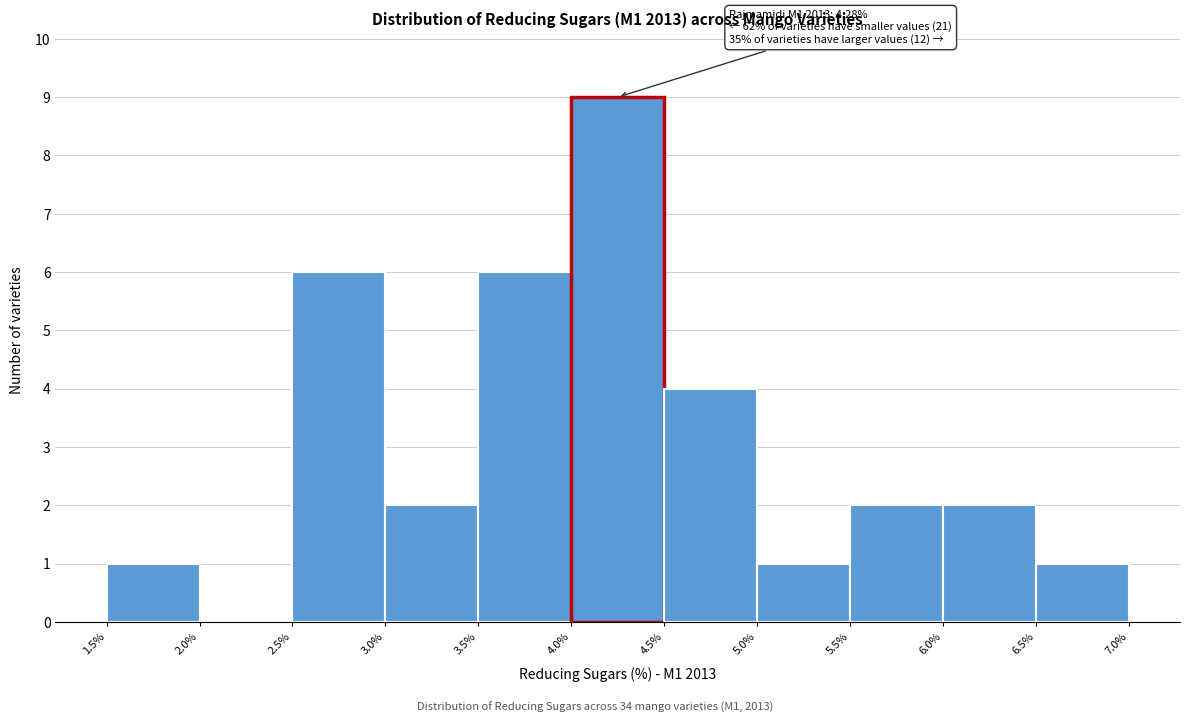

Over which range of the x-axis is the bar tallest?

4.0% to 4.5%